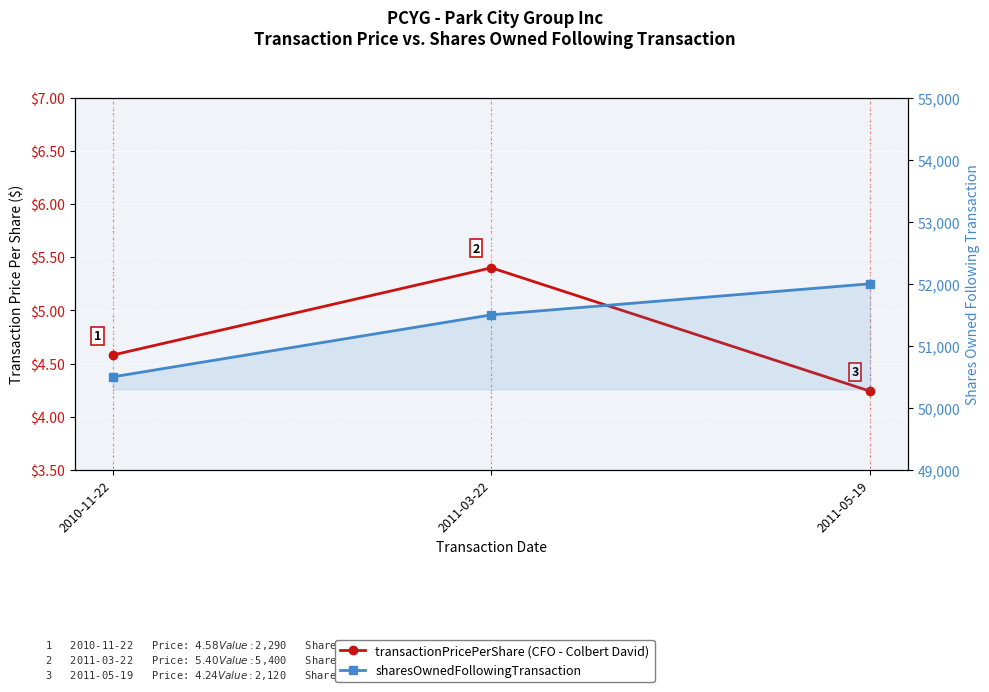

Which series has the widest spread of values?

sharesOwnedFollowingTransaction